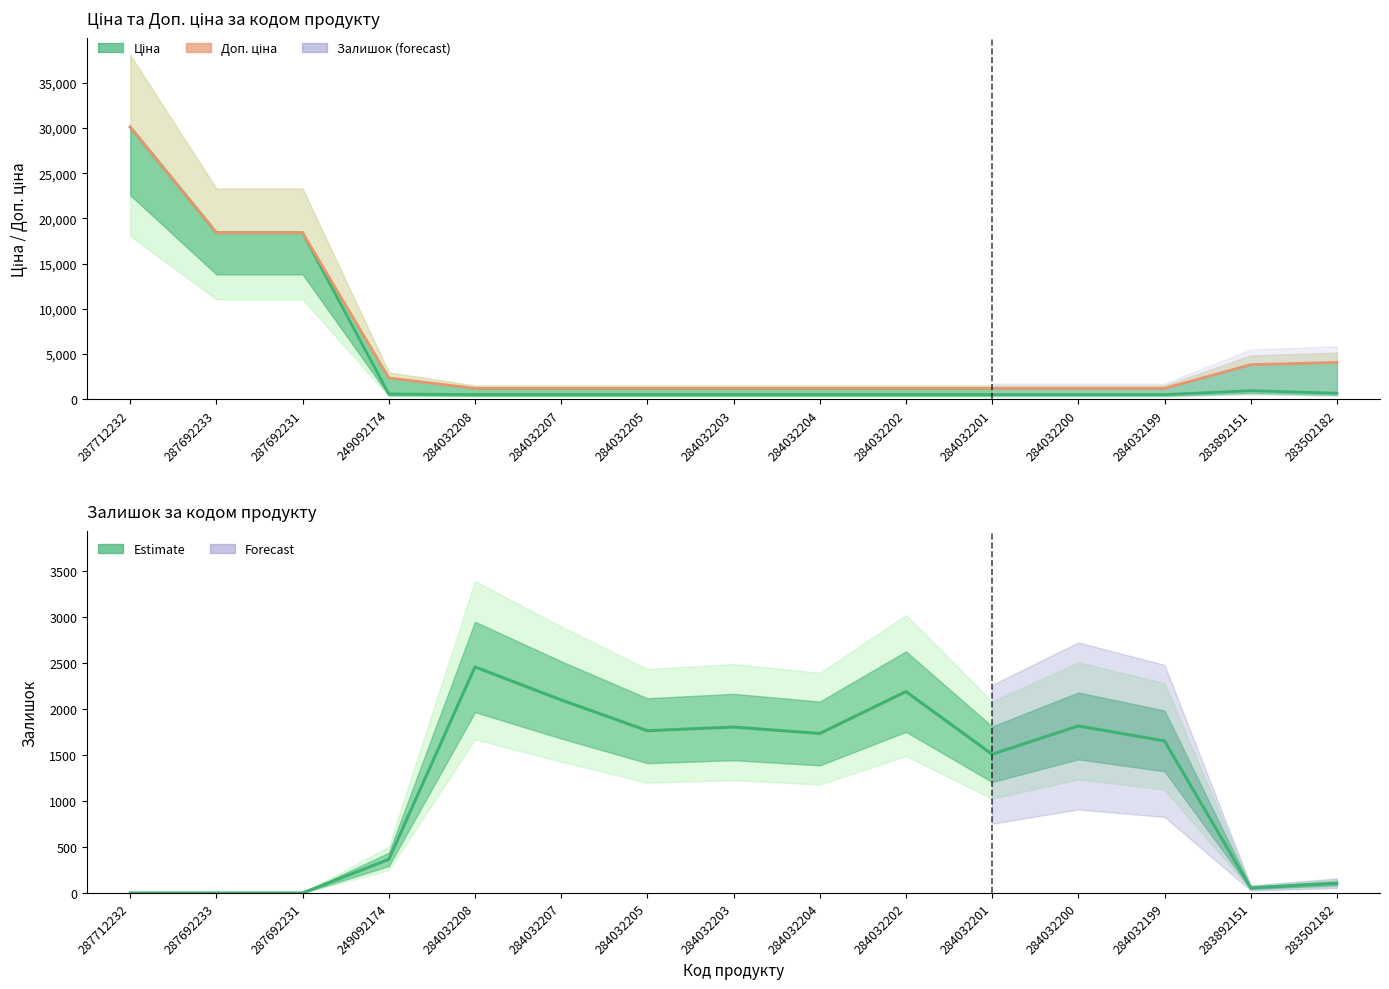

How many distinct data groups are displayed?

3